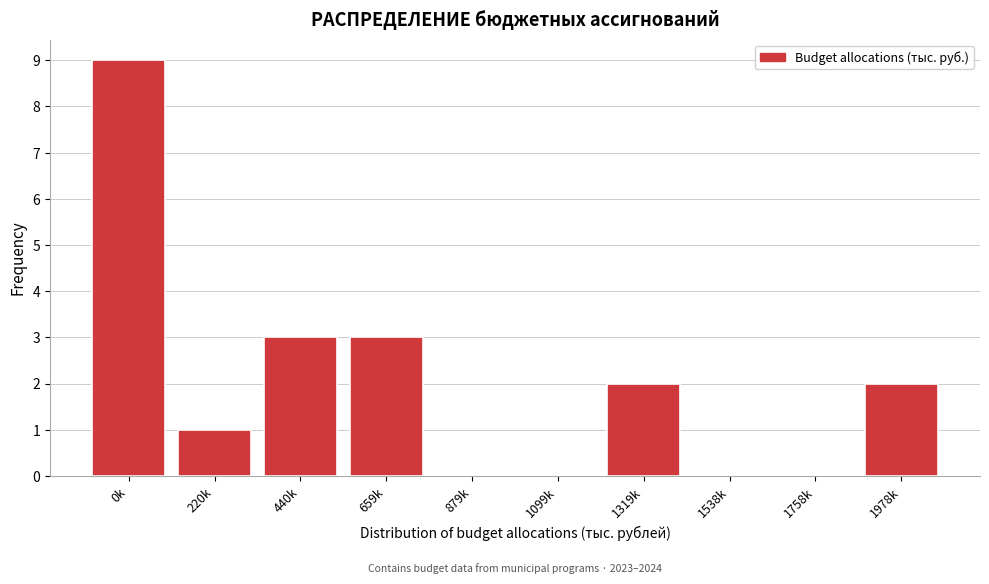

Reading right to left, extract all data points from this chart.

1978k=2	1758k=0	1538k=0	1319k=2	1099k=0	879k=0	659k=3	440k=3	220k=1	0k=9